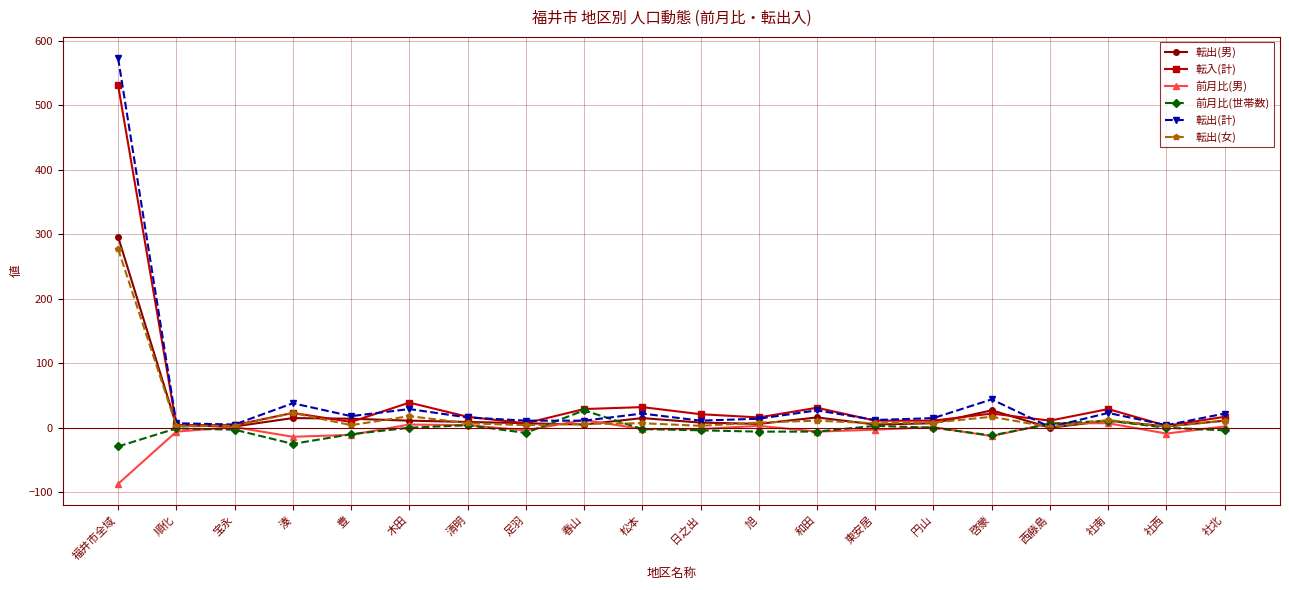

Between 福井市全域 and 豊, which series saw the biggest shift?

転出(計)